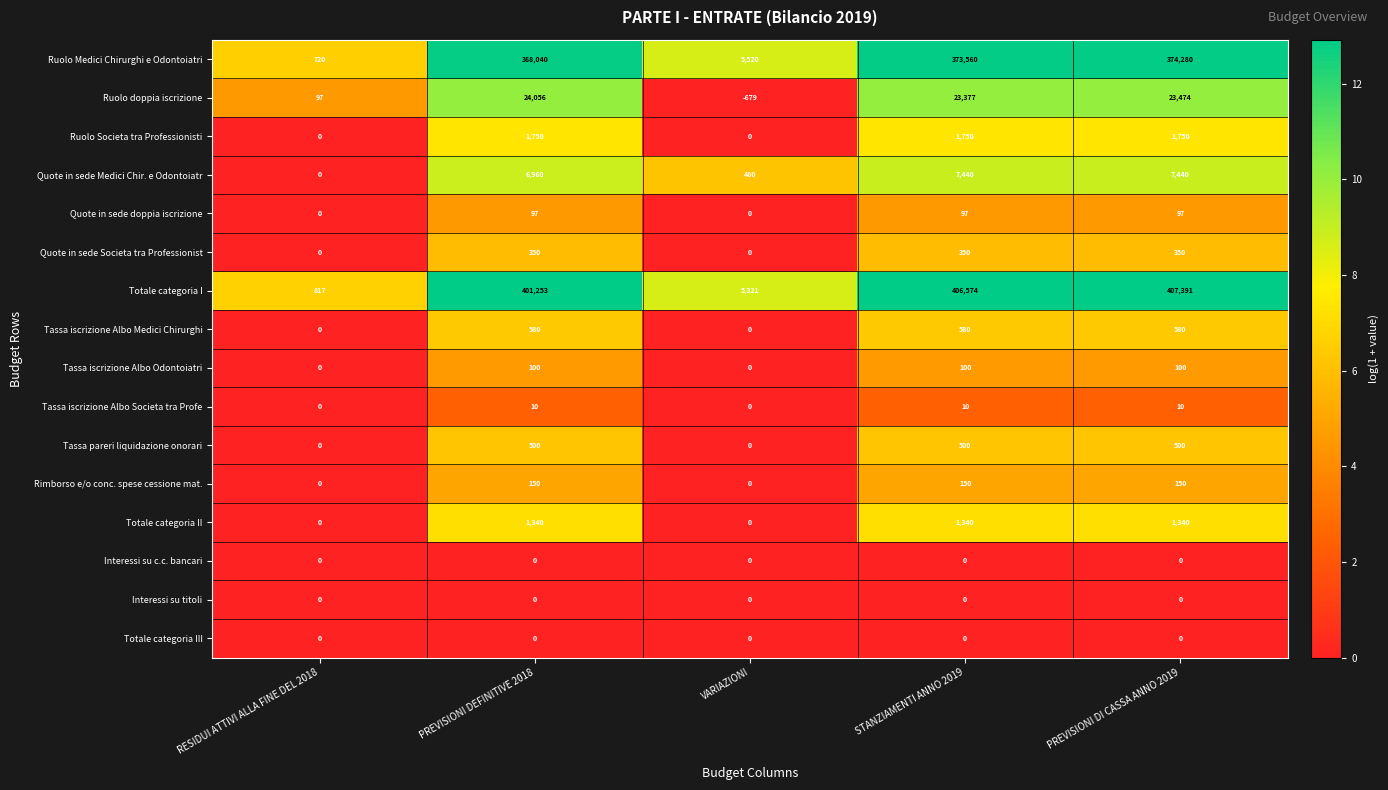

Which series has the largest range (max minus min)?

Totale categoria I